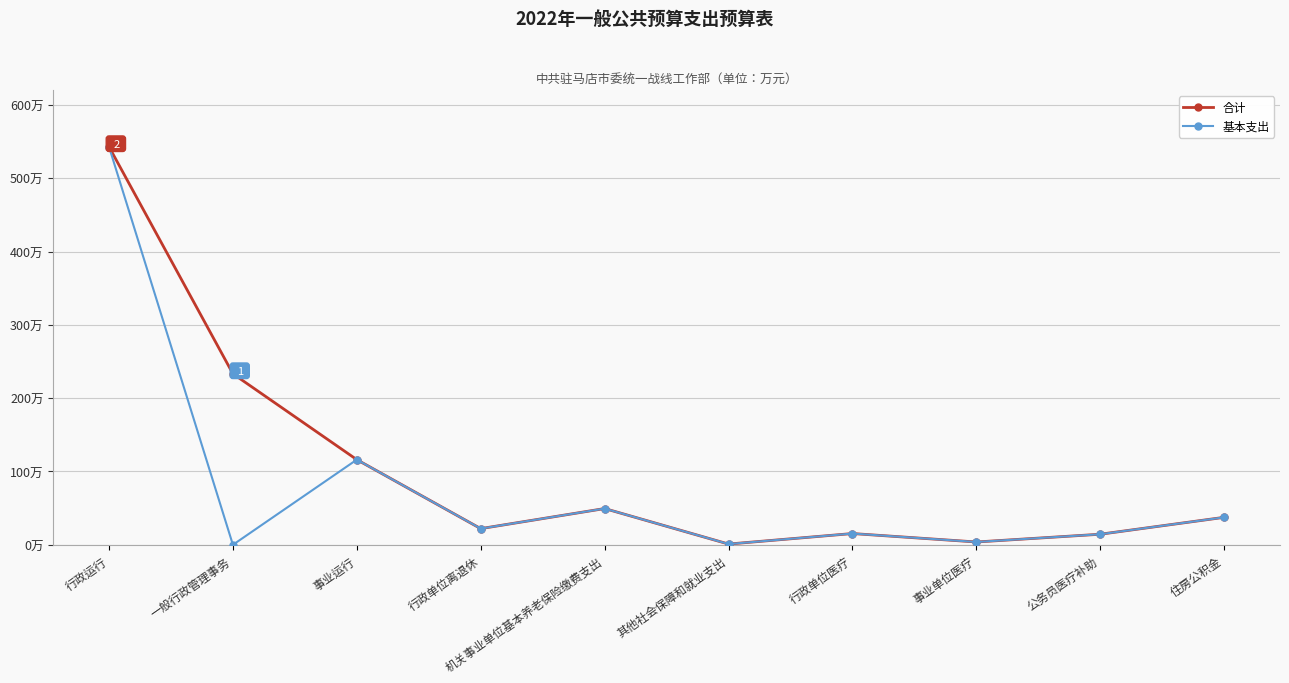

Which category has the highest value across all series?

行政运行